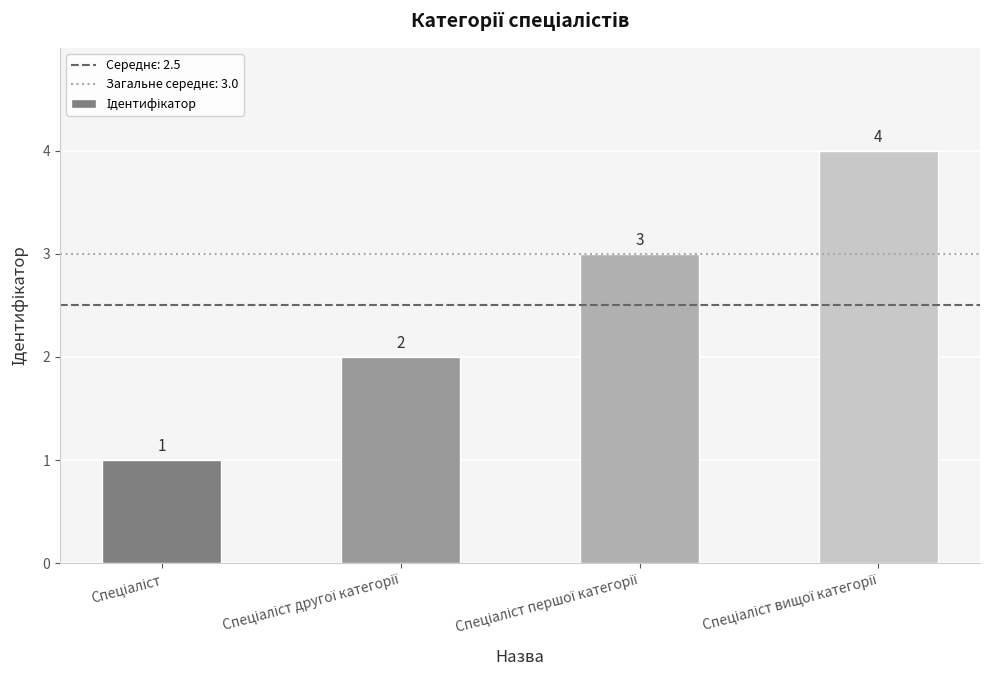

What is the value of the 1st bar from the left?

1